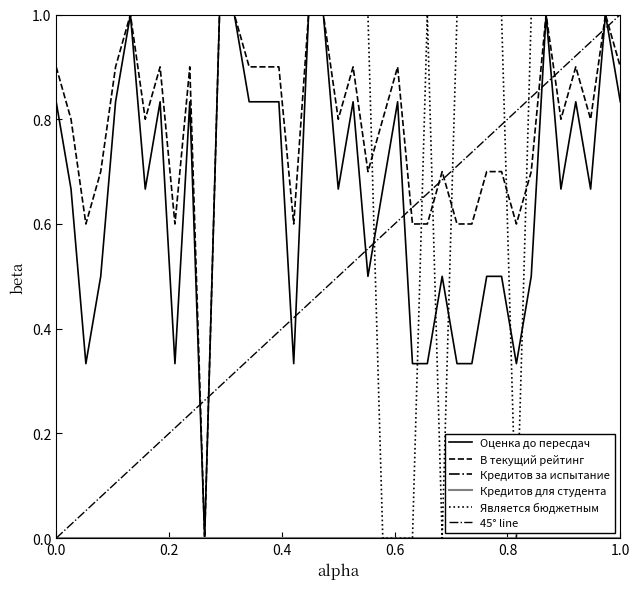

After their last crossing, which series has the higher values: Оценка из 10 баллов до пересдач or Является бюджетным?

Является бюджетным